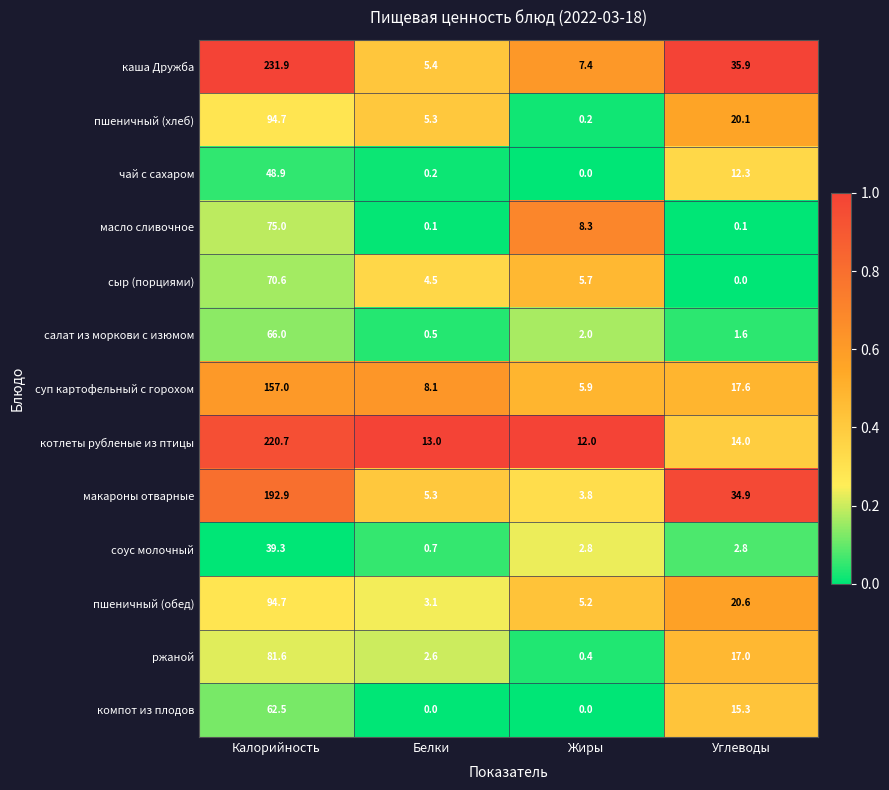

What is the sum of all компот из плодов values?

77.8